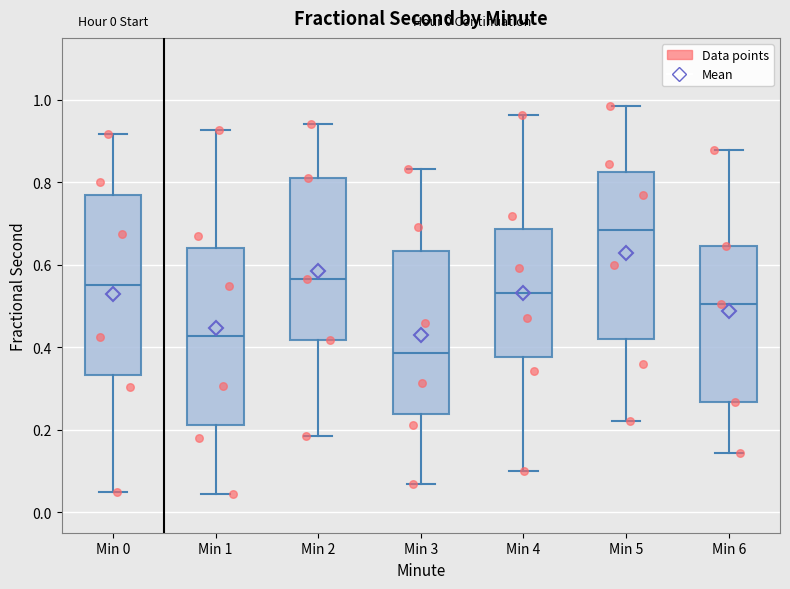

Reading left to right, transcribe this box plot: for each box, give where its median line is, the range the box spans, and where its two whiskers end, as read against the y-axis. The values are not printed on the chart, so give them approximately, as read against the axis.

Min 0: median 0.56, box 0.34 to 0.76, whiskers 0.04 to 0.92
Min 1: median 0.42, box 0.22 to 0.64, whiskers 0.04 to 0.92
Min 2: median 0.56, box 0.42 to 0.82, whiskers 0.18 to 0.94
Min 3: median 0.38, box 0.24 to 0.64, whiskers 0.06 to 0.84
Min 4: median 0.54, box 0.38 to 0.68, whiskers 0.10 to 0.96
Min 5: median 0.68, box 0.42 to 0.82, whiskers 0.22 to 0.98
Min 6: median 0.50, box 0.26 to 0.64, whiskers 0.14 to 0.88